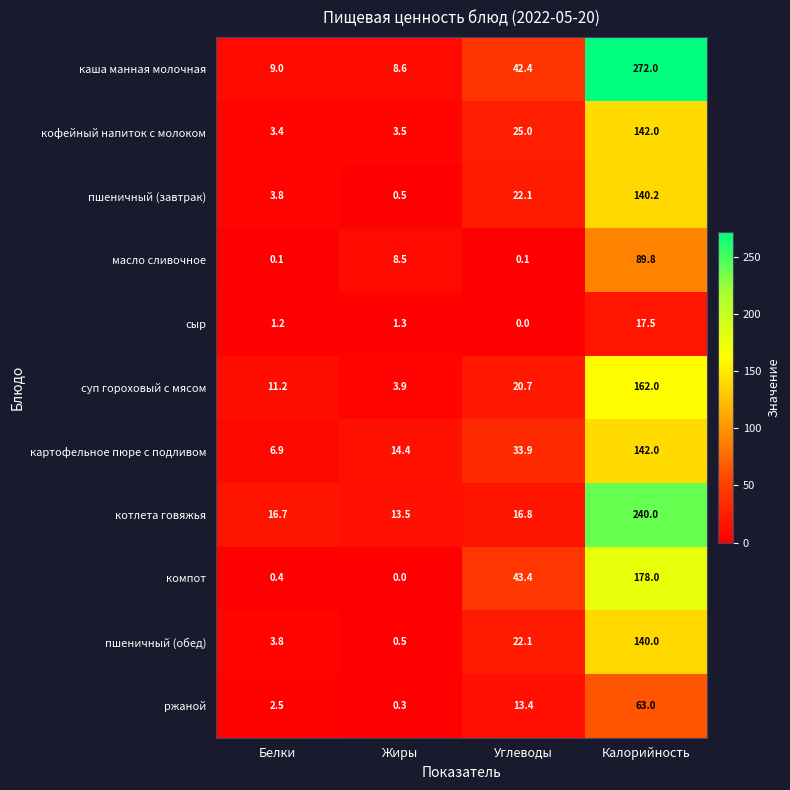

The value of котлета говяжья at Калорийность is 240.0. True or false?

True